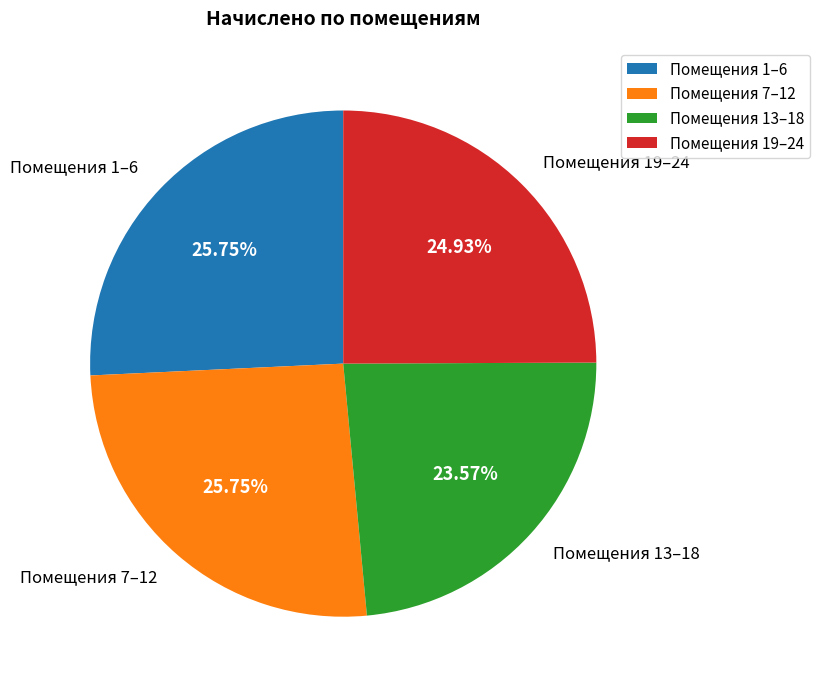

Combined, do Помещения 13–18 and Помещения 19–24 account for over 50%?

No